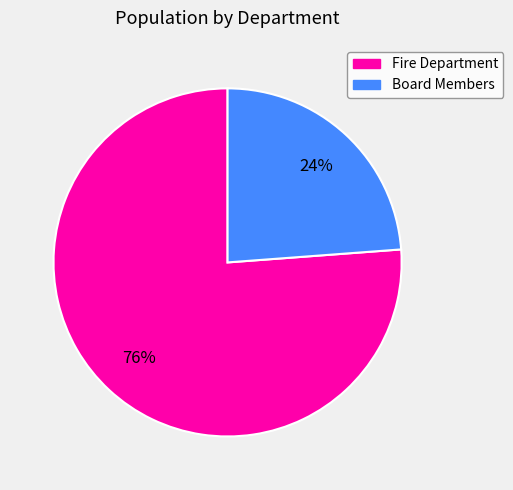

To the nearest percent, what is the combined percentage of Board Members and Fire Department?

100%